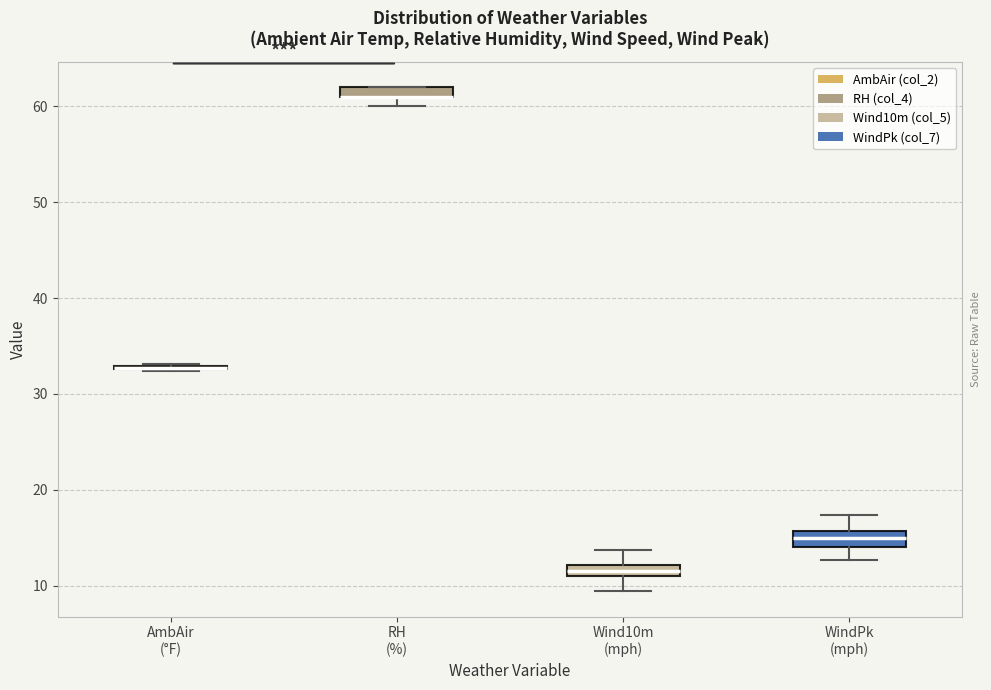

Where is the upper edge of the box for RH (%) on the y-axis? The values are not printed on the chart, so give them approximately, as read against the axis.

62